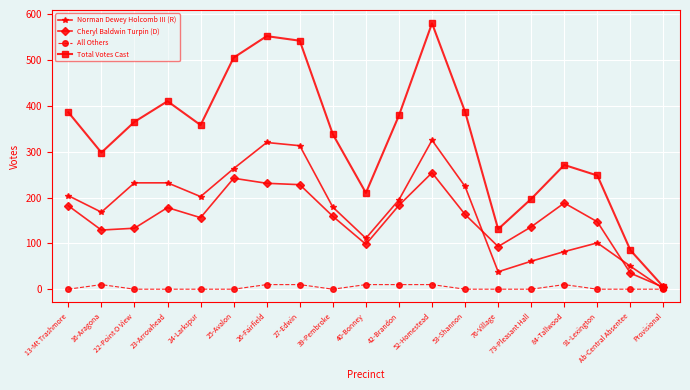

What value does the Total Votes Cast series have at 26-Fairfield?

552